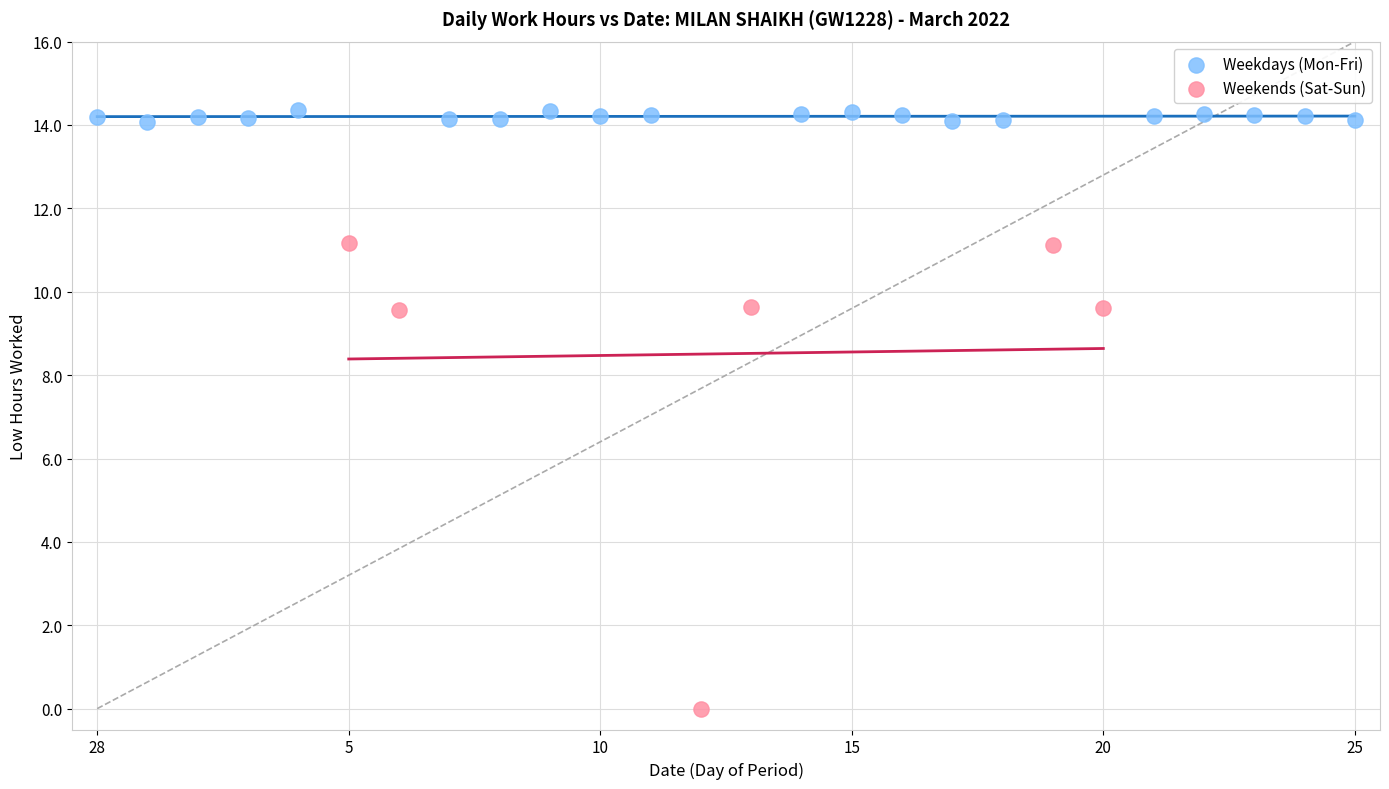

Which series contains the highest Y value?

Weekdays (Mon-Fri)